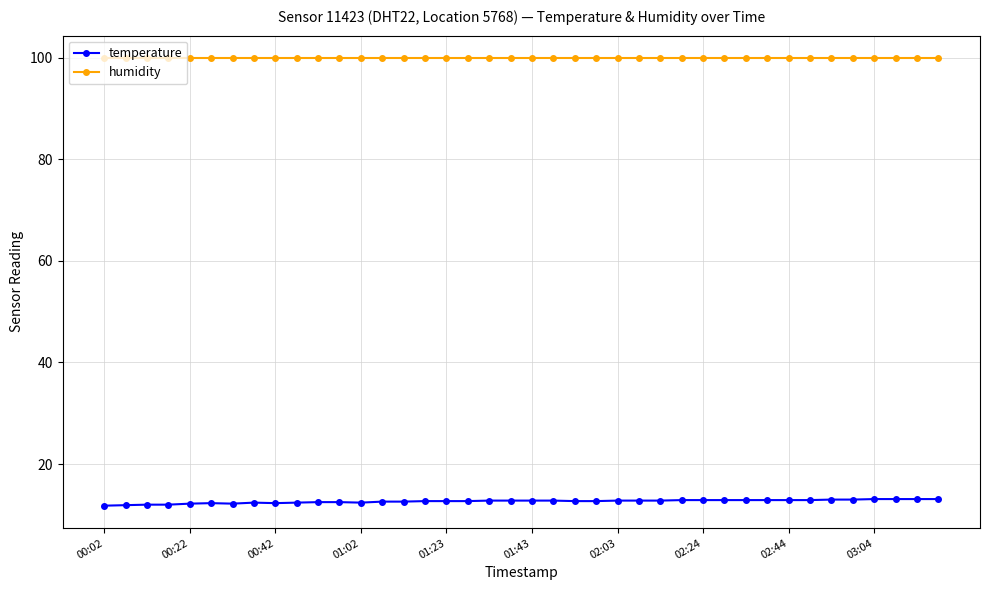

What is the maximum value for humidity?

99.9